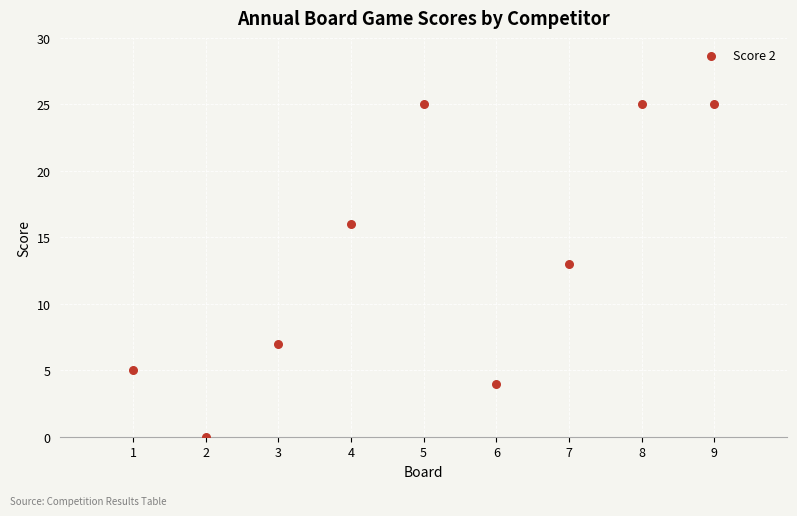

What is the range of X values (max minus min)?

8